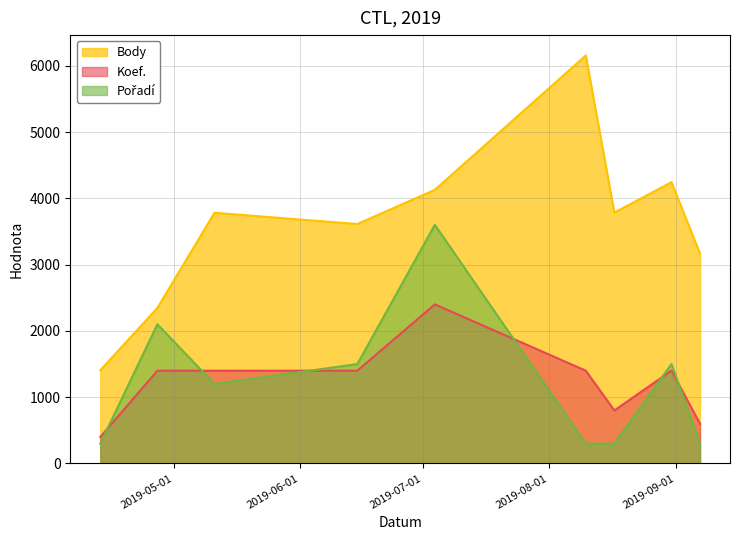

How many data points does each series have?

9